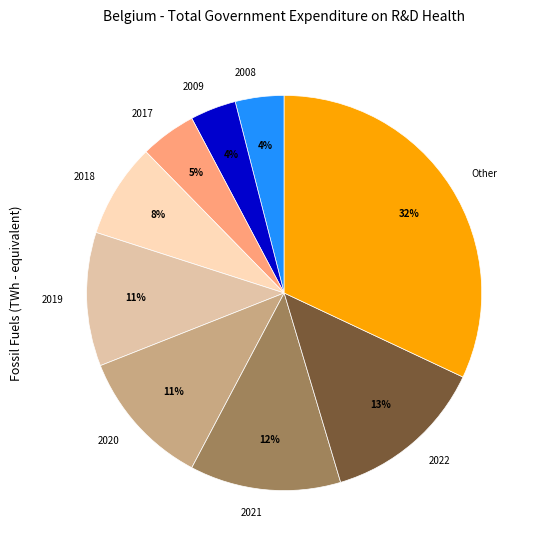

Is the sum of 2017 and 2018 greater than half?

No